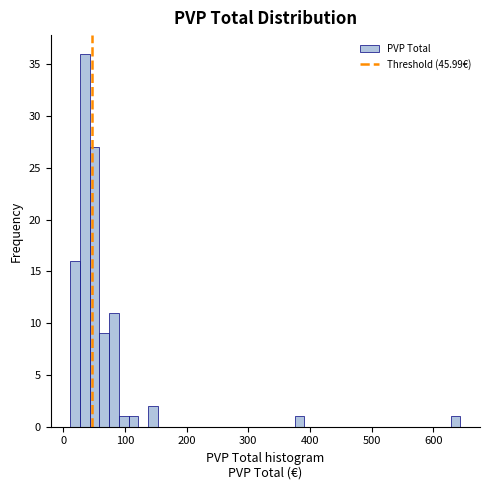

Read against the x-axis, roughly where is the centre of the tallest bar?

40